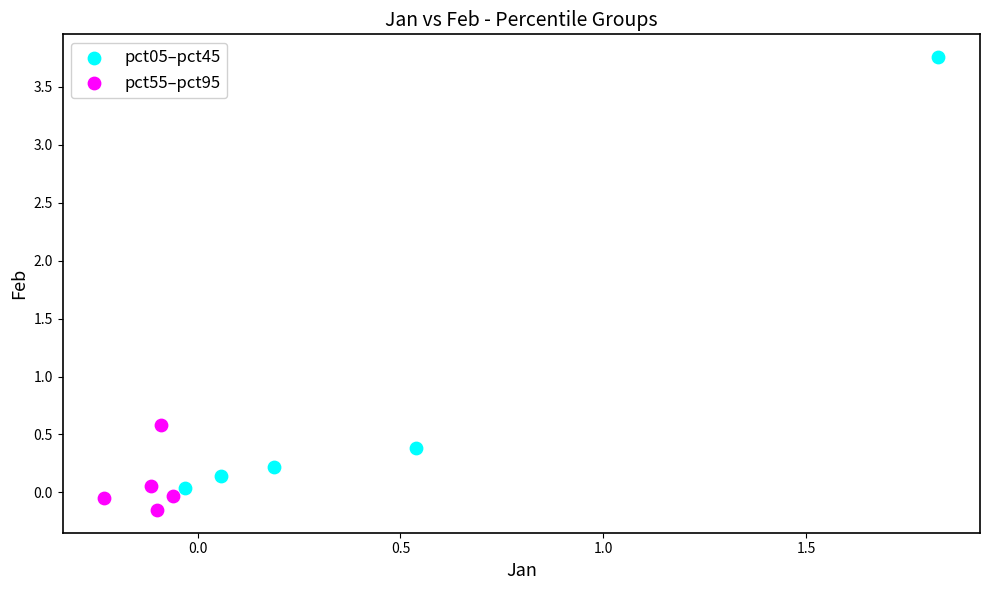

Which series contains the highest Y value?

pct05–pct45